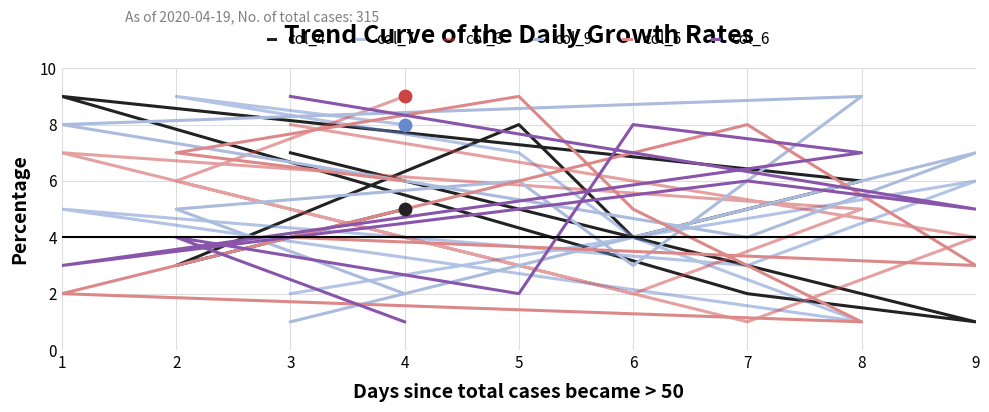

Is the value of col_9 at 2 greater than the value of col_7 at 6?

Yes